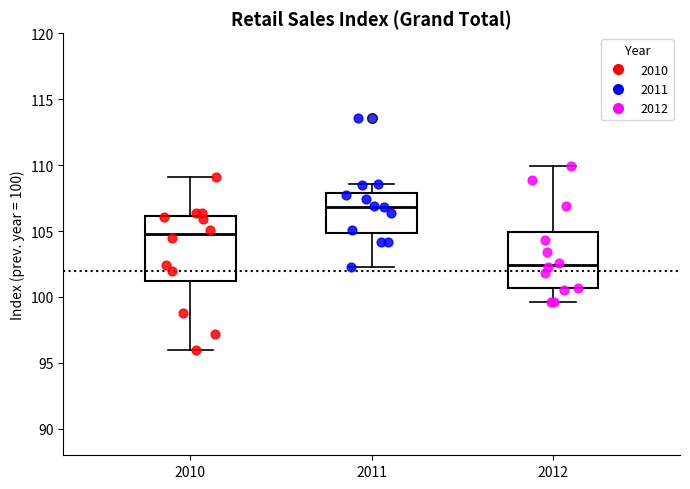

Reading left to right, read every box against the y-axis: the position of its median line, the range the box covers, and the ends of its whiskers. The values are not printed on the chart, so give them approximately, as read against the axis.

2010: median 105.0, box 101.0 to 106.0, whiskers 96.0 to 109.0
2011: median 107.0, box 105.0 to 108.0, whiskers 102.5 to 108.5
2012: median 102.5, box 100.5 to 105.0, whiskers 99.5 to 110.0